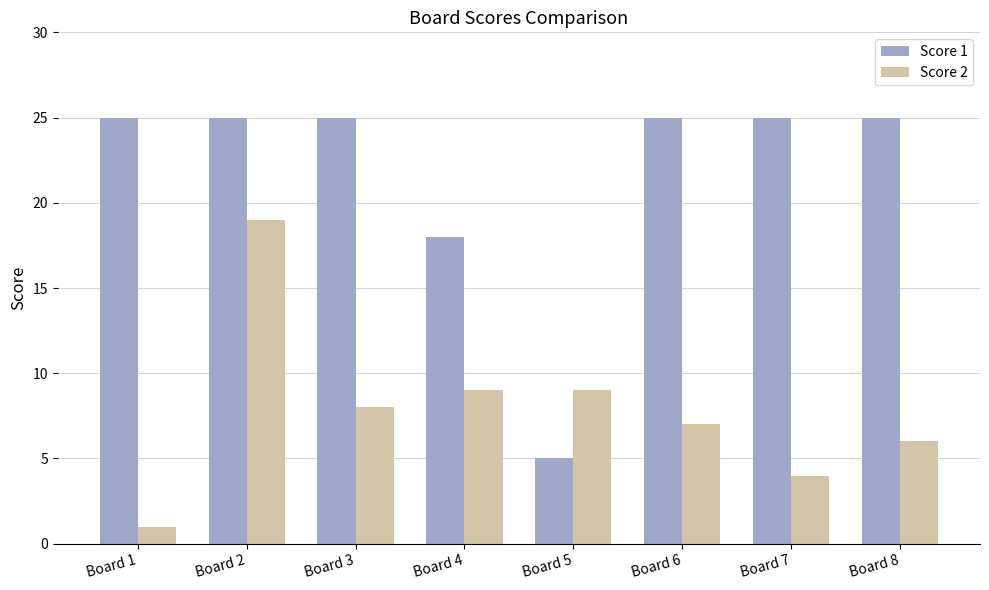

At which label does Score 2 reach its minimum?

Board 1